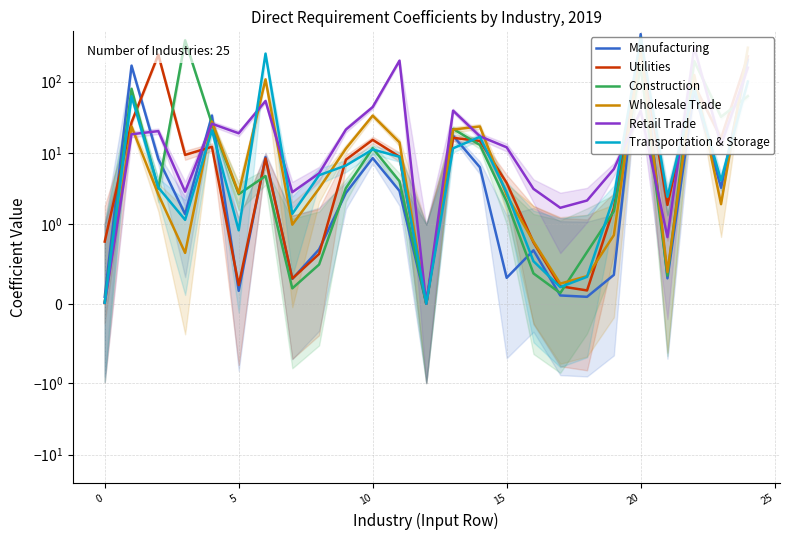

What is the sum of all Transportation & Storage values?

1000.0